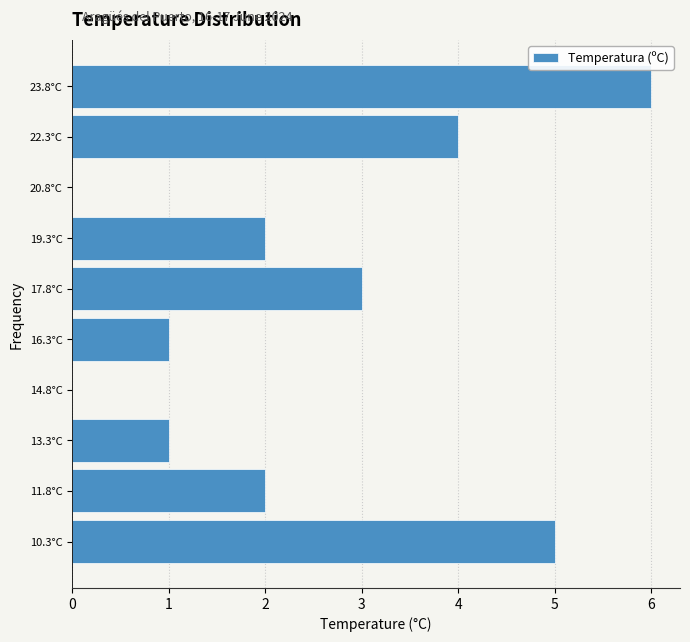

Reading bottom to top, transcribe this chart: for each bar, give the range it covers on the y-axis and its length. Neither the bar edges nor the lengths are printed on the chart, so give them approximately, as read against the axes.

9.6 to 11.0: 5
11.0 to 12.6: 2
12.6 to 14.0: 1
14.0 to 15.6: 0
15.6 to 17.0: 1
17.0 to 18.6: 3
18.6 to 20.0: 2
20.0 to 21.6: 0
21.6 to 23.0: 4
23.0 to 24.6: 6